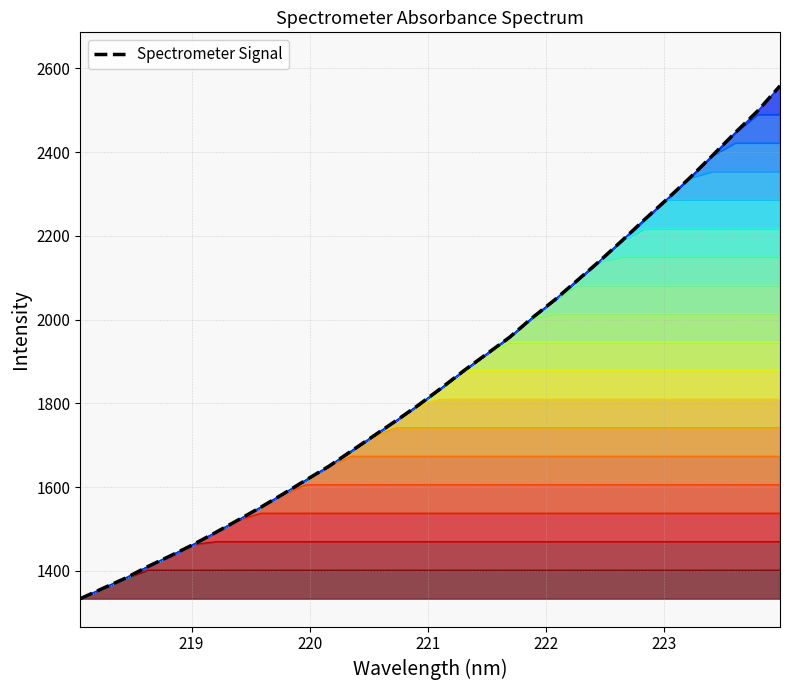

True or false: there are more than 0 points higher than both neighbors.

False